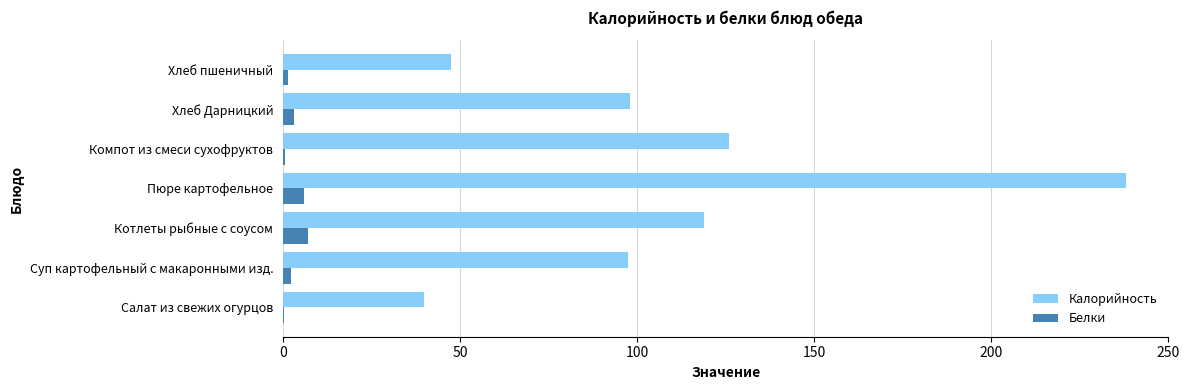

What is the maximum value shown in the chart?

238.1